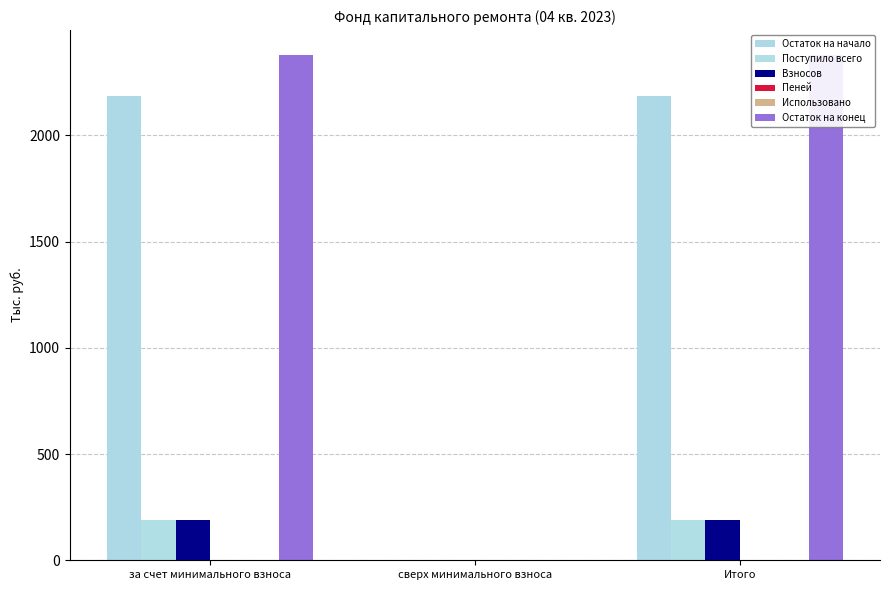

Read the Взносов value at Итого.

190.7